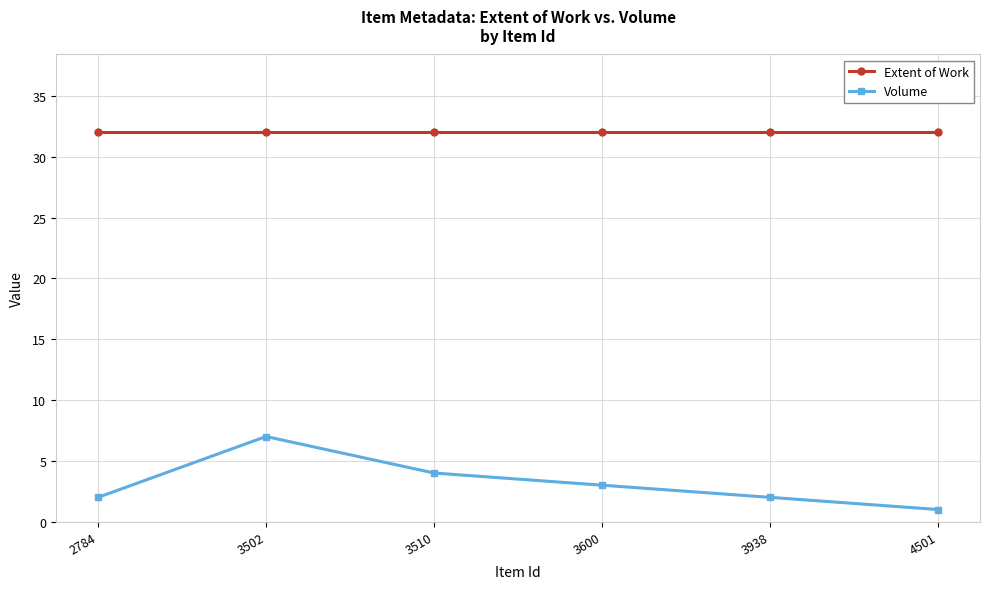

What is the greatest value displayed?

32